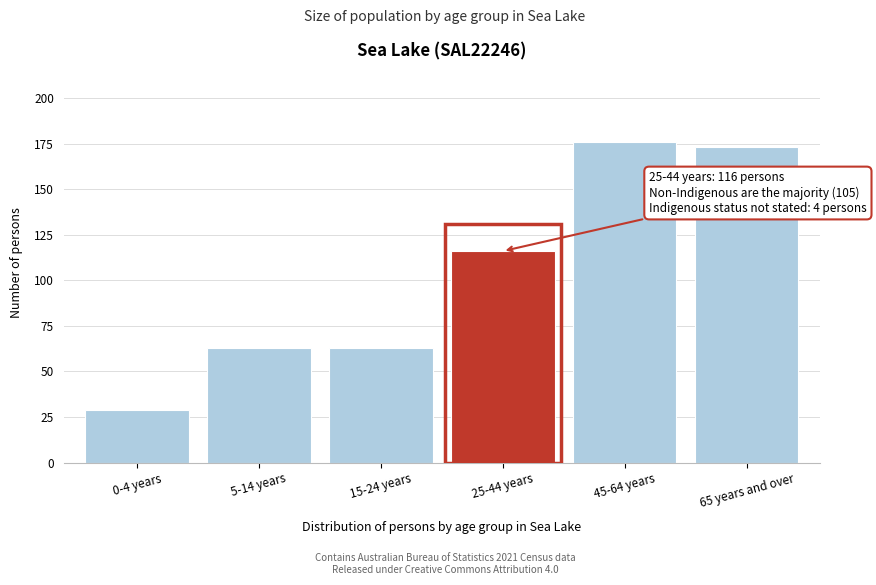

Reading left to right, extract all data points from this chart.

0-4 years=29	5-14 years=63	15-24 years=63	25-44 years=116	45-64 years=176	65 years and over=173